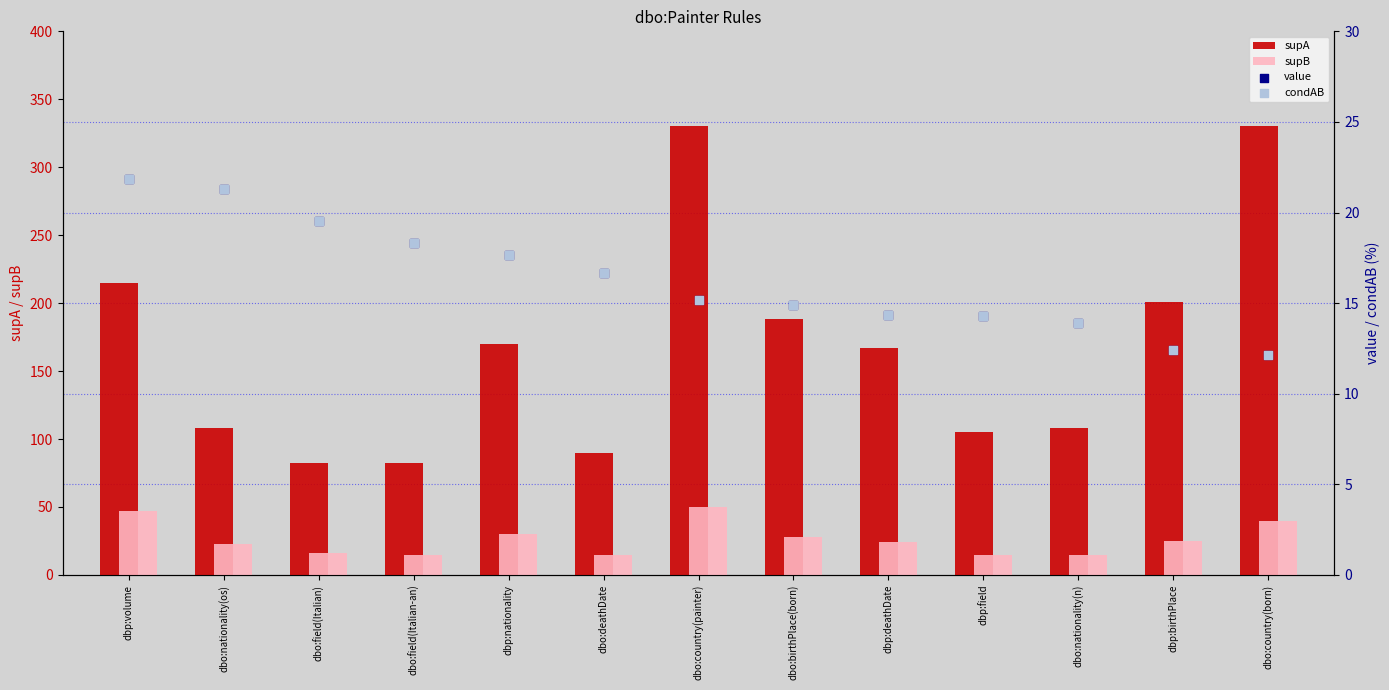

At which category is the sum across all series the highest?

dbo:country(painter)